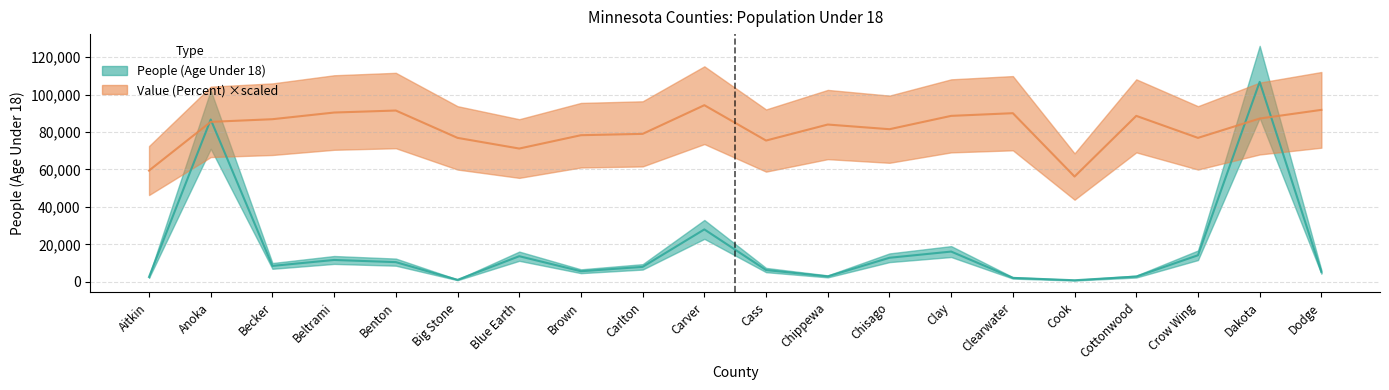

What is the minimum value shown in the chart?

882.0